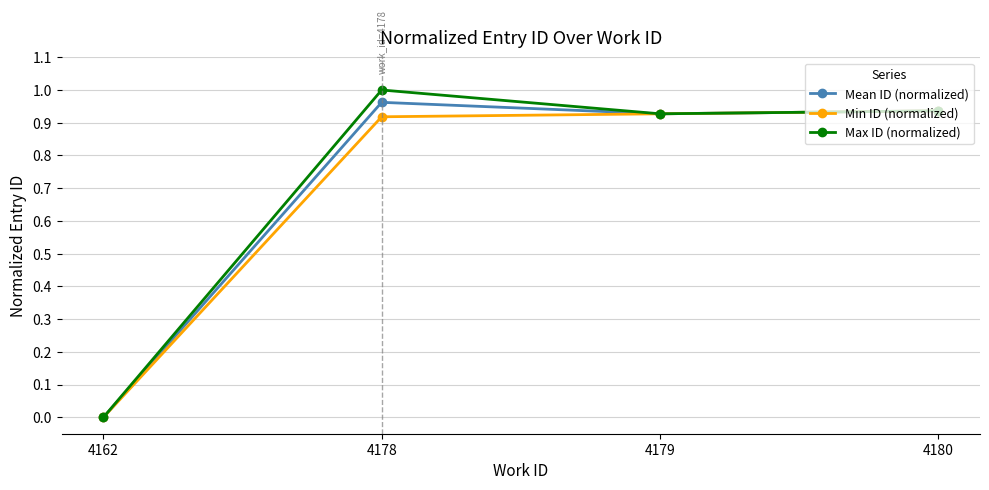

At which label does Mean ID (normalized) reach its minimum?

4162